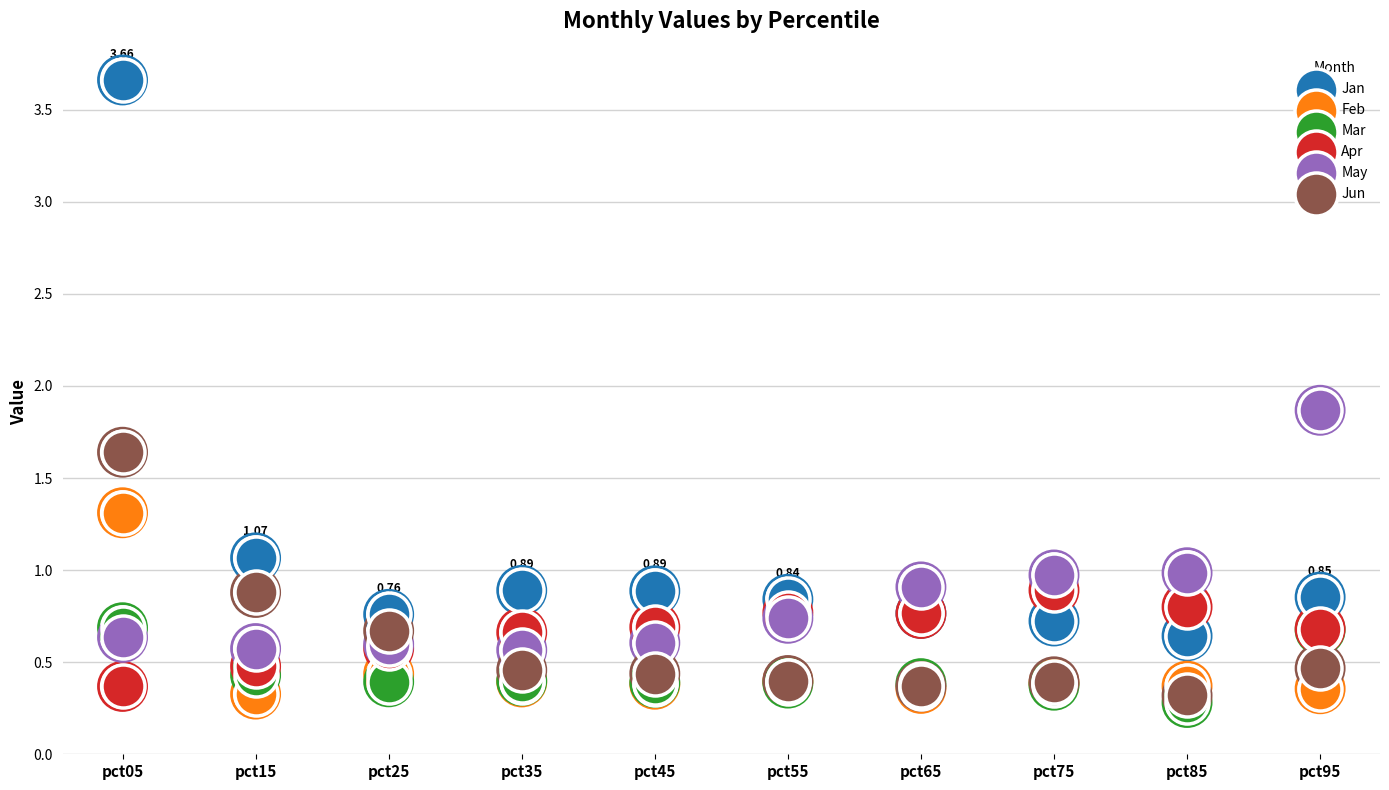

Which series contains the lowest Y value?

Mar